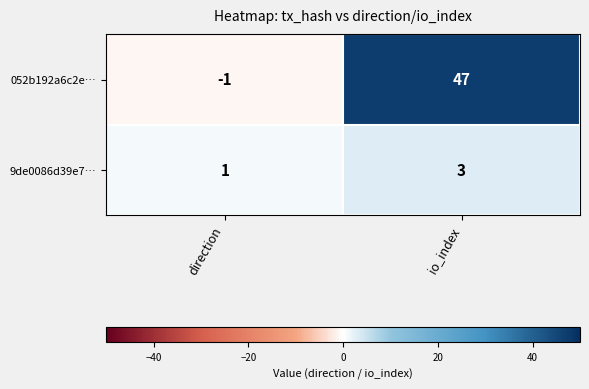

What is the approximate value of 9de0086d39e7… at io_index?

3